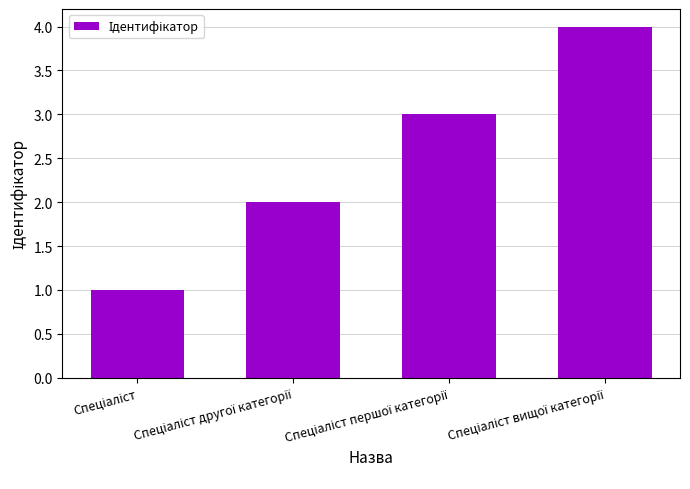

Reading right to left, transcribe all the data shown in this chart.

4	3	2	1